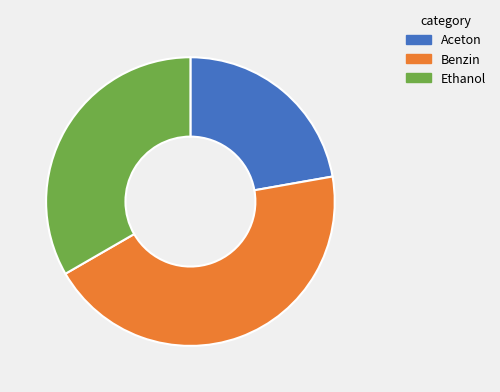

Do Ethanol and Benzin together represent more than half of the pie?

Yes